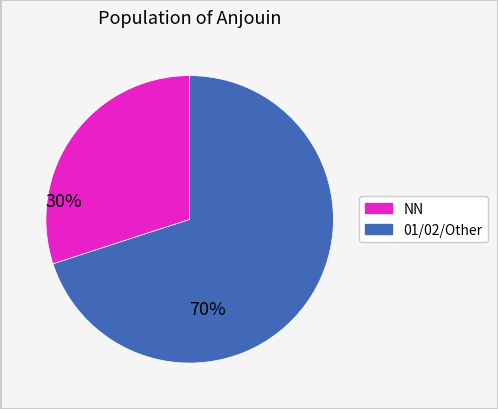

Does any single category account for the majority?

Yes